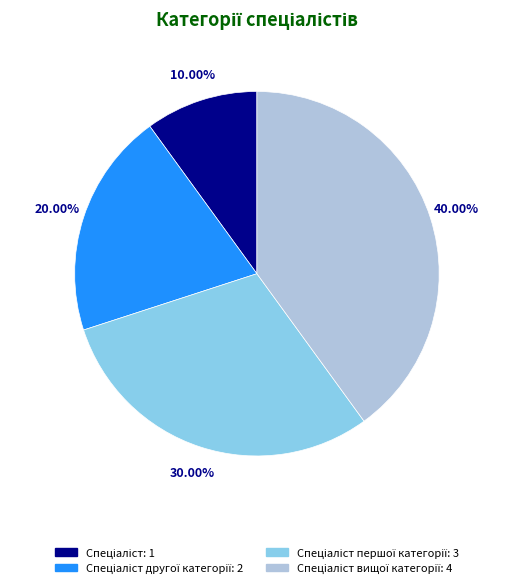

To the nearest percent, what is the difference between the largest and smallest slice percentages?

30%